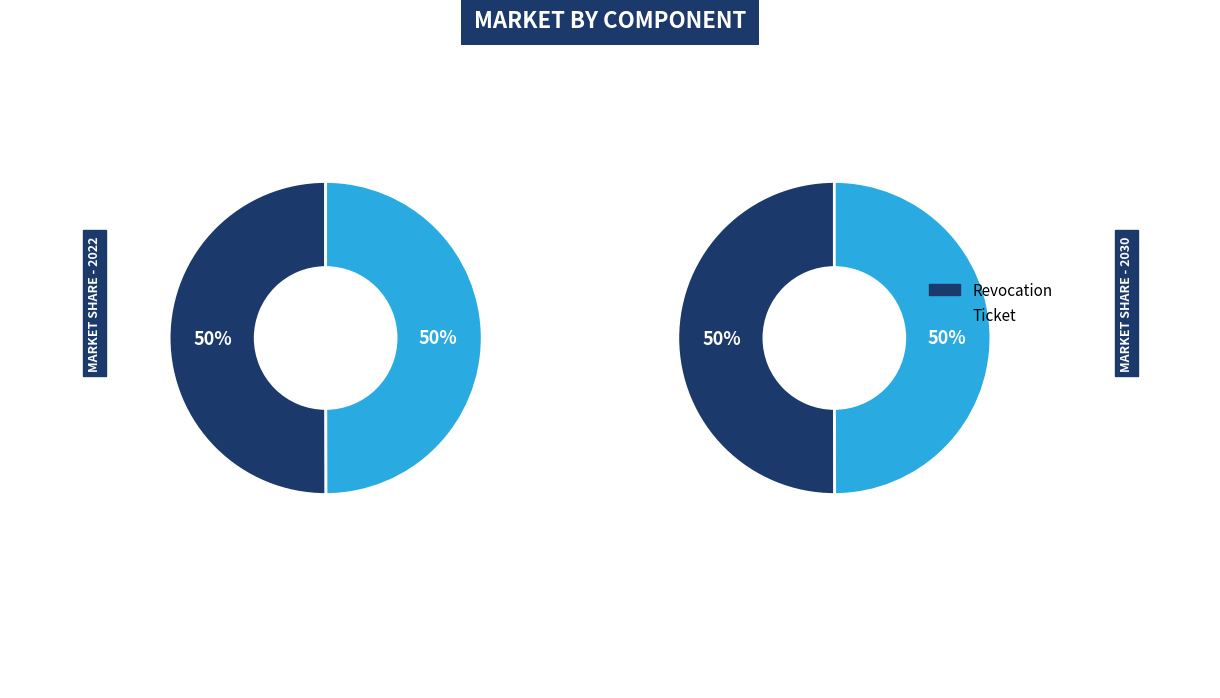

Which slice is the largest?

Revocation